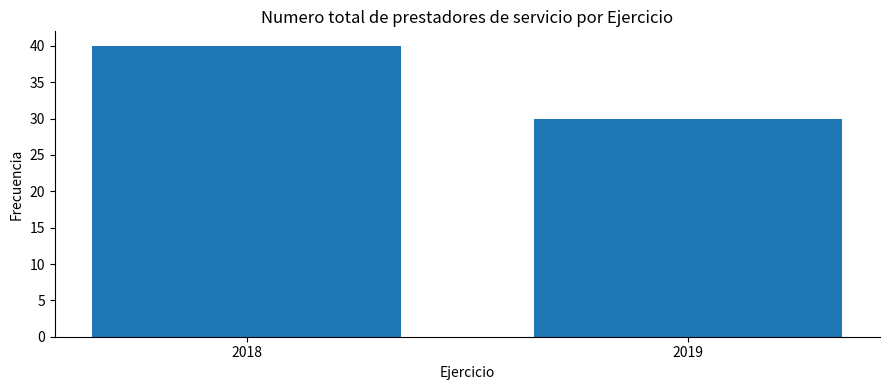

Reading right to left, extract all data points from this chart.

30	40